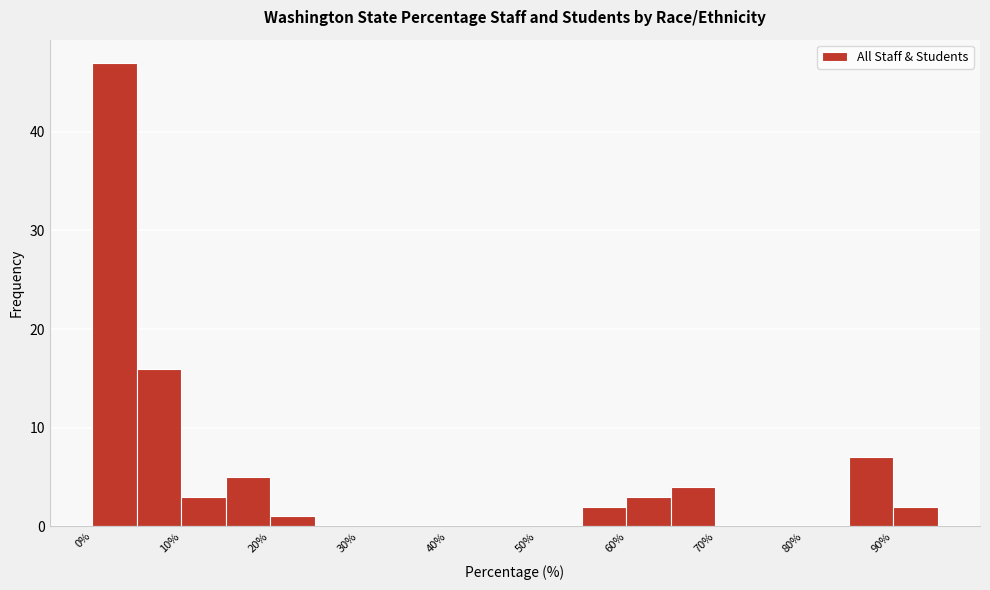

How tall is the bar that spans 20 to 25 on the x-axis? The values are not printed on the chart, so give them approximately, as read against the axis.

1